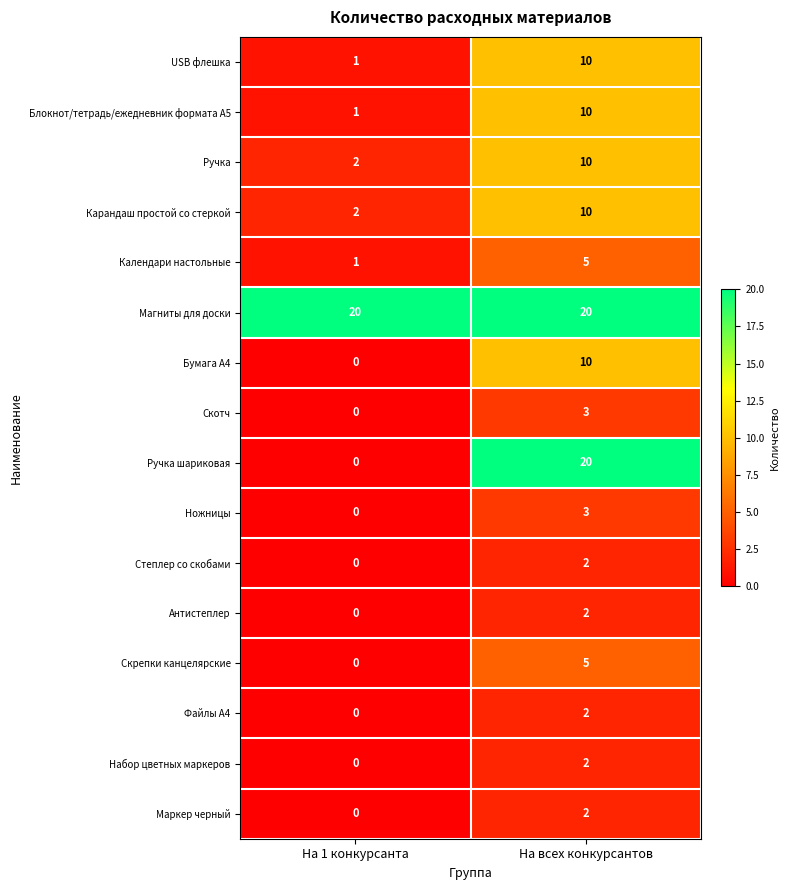

Which category has the lowest value in the Антистеплер series?

На 1 конкурсанта